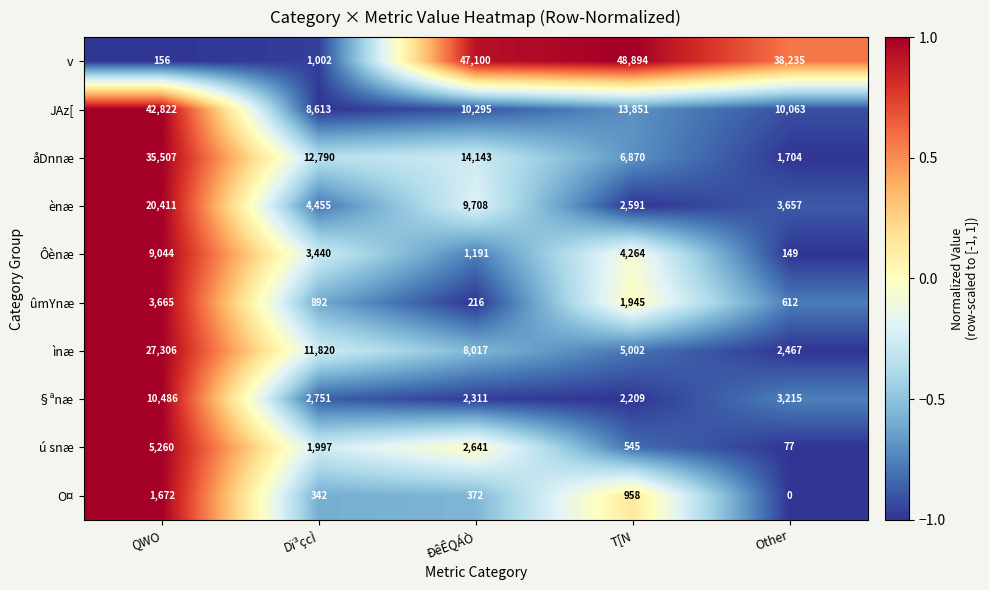

Read the JAz[ value at Dï³çcÌ, to the nearest 50.

8600